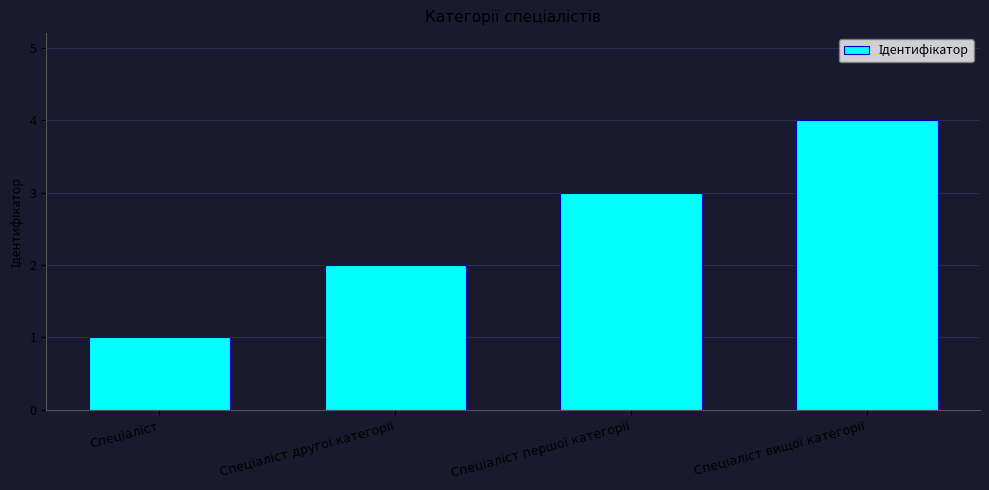

What is the sum of all values?

10